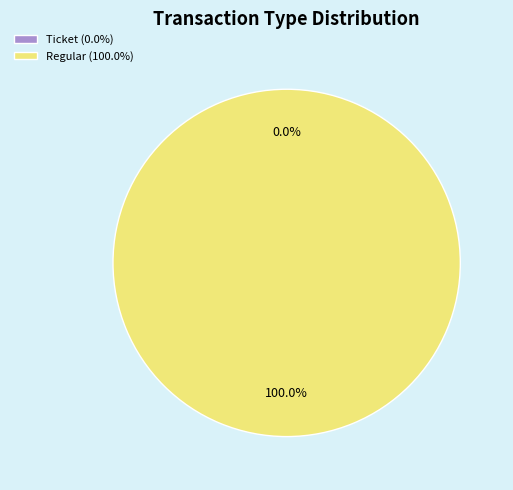

Combined, do Ticket and Regular account for over 50%?

Yes